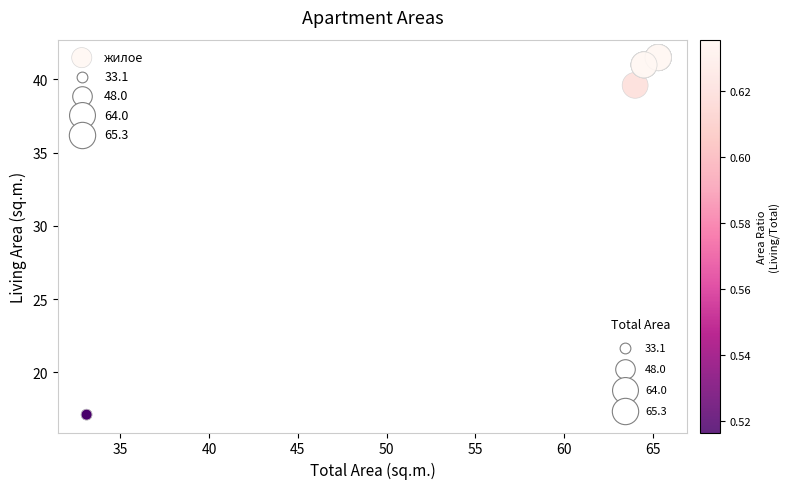

What Y value in the scatter plot is closest to 29?

39.6